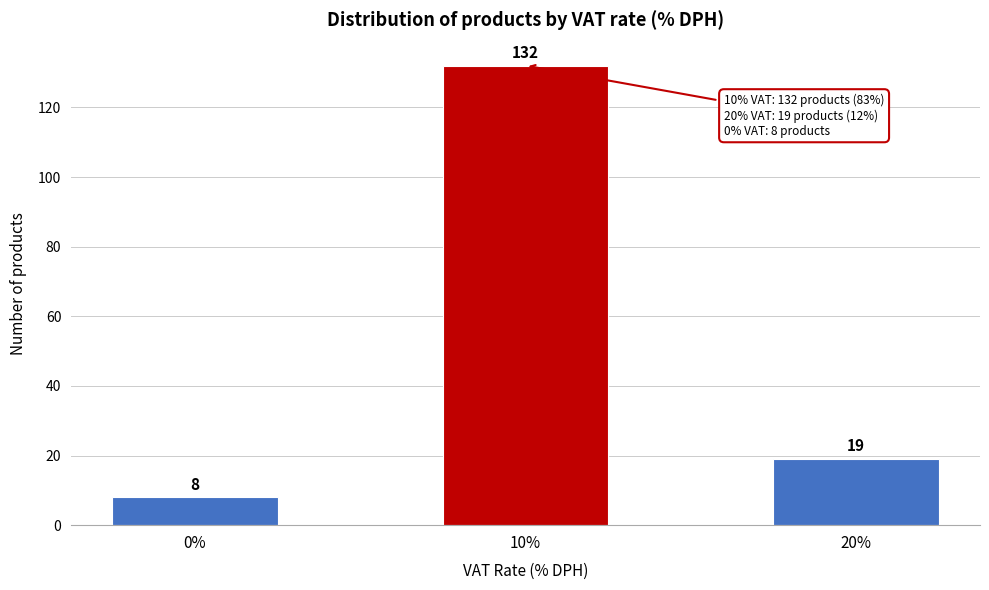

Reading left to right, list all the values displayed in this chart.

8	132	19